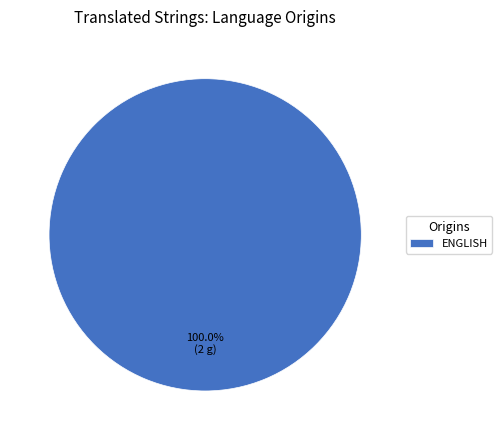

Rank the categories by value from highest to lowest.

ENGLISH